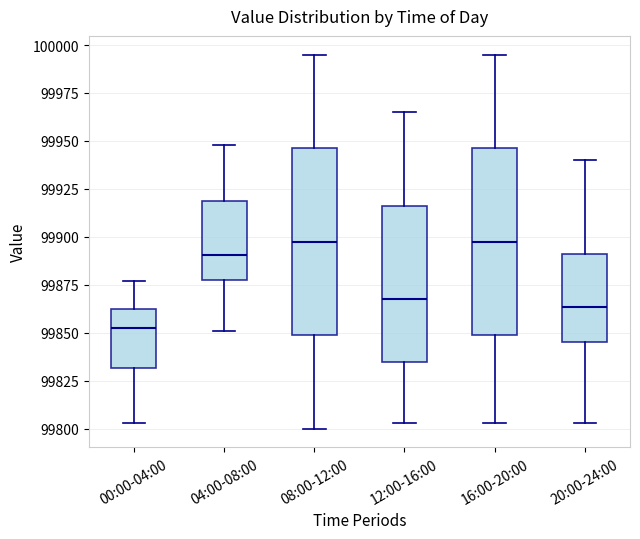

Reading left to right, read every box against the y-axis: the position of its median line, the range the box covers, and the ends of its whiskers. The values are not printed on the chart, so give them approximately, as read against the axis.

00:00-04:00: median 99855, box 99830 to 99860, whiskers 99805 to 99875
04:00-08:00: median 99890, box 99875 to 99920, whiskers 99850 to 99950
08:00-12:00: median 99900, box 99850 to 99945, whiskers 99800 to 99995
12:00-16:00: median 99870, box 99835 to 99915, whiskers 99805 to 99965
16:00-20:00: median 99900, box 99850 to 99945, whiskers 99805 to 99995
20:00-24:00: median 99865, box 99845 to 99890, whiskers 99805 to 99940